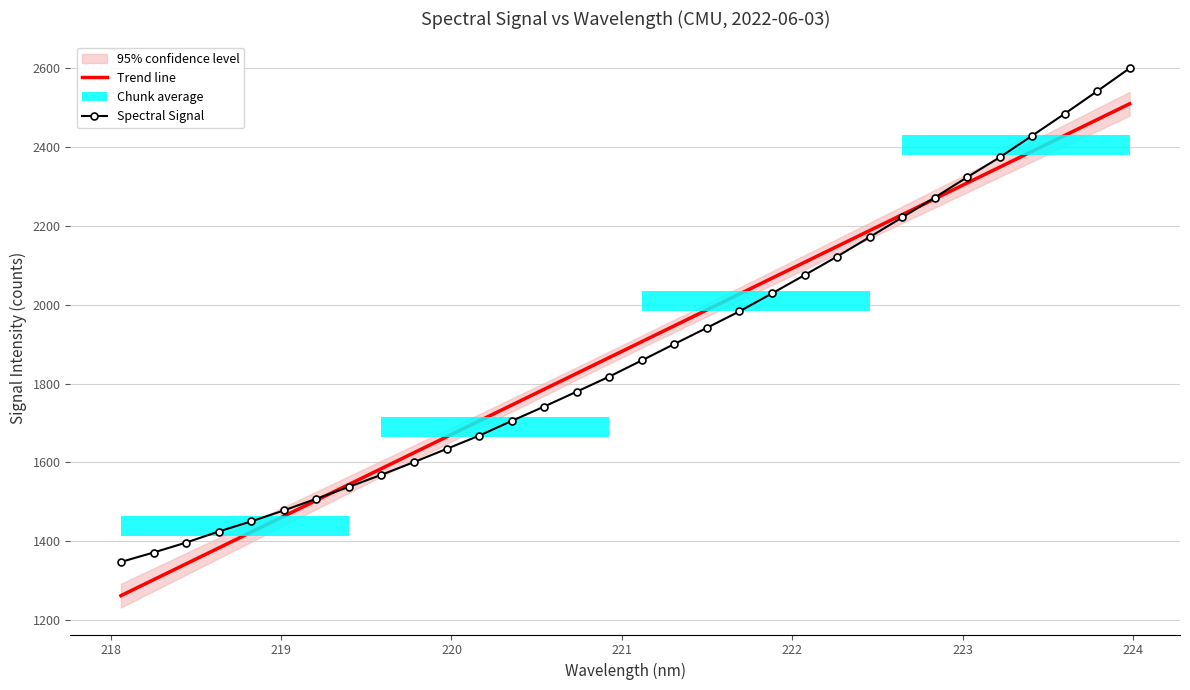

How many intersections are there between Trend line and Spectral Signal?

2